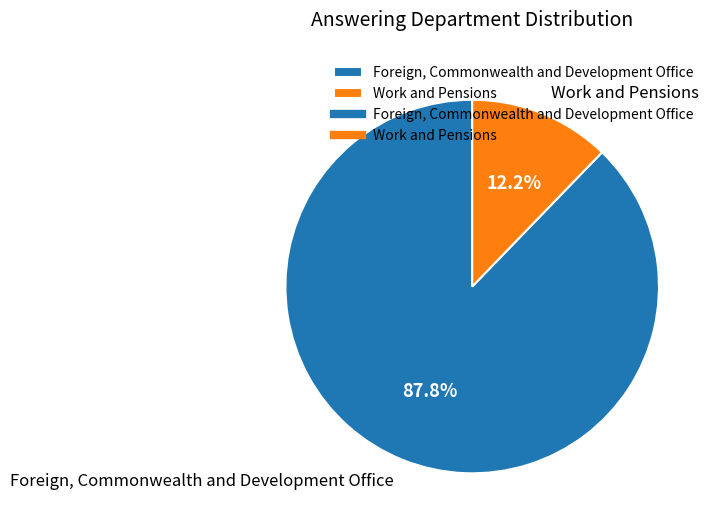

To the nearest percent, what percentage of the pie is Foreign, Commonwealth and Development Office?

88%